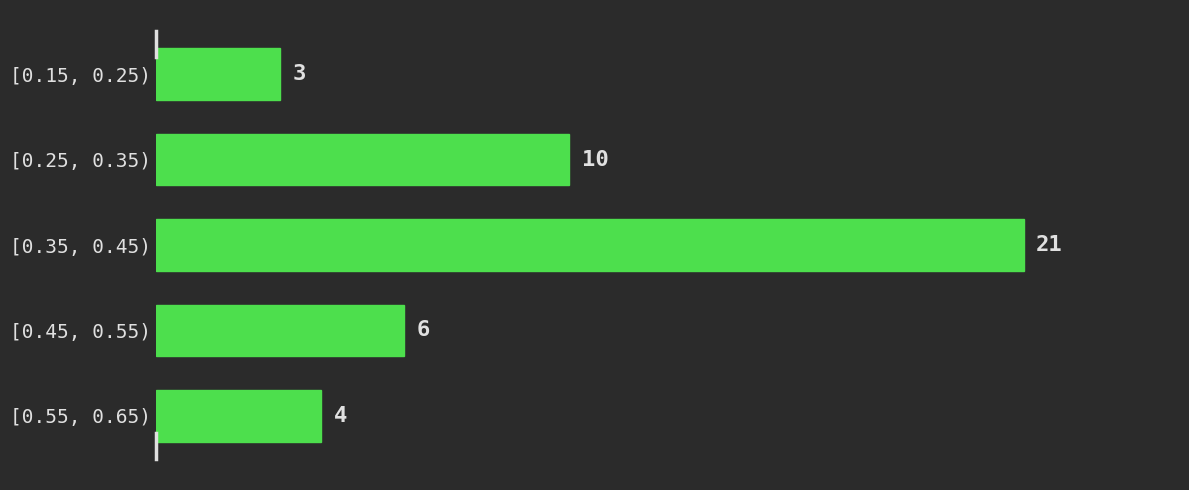

Reading bottom to top, list all the values displayed in this chart.

[0.55, 0.65)=4	[0.45, 0.55)=6	[0.35, 0.45)=21	[0.25, 0.35)=10	[0.15, 0.25)=3